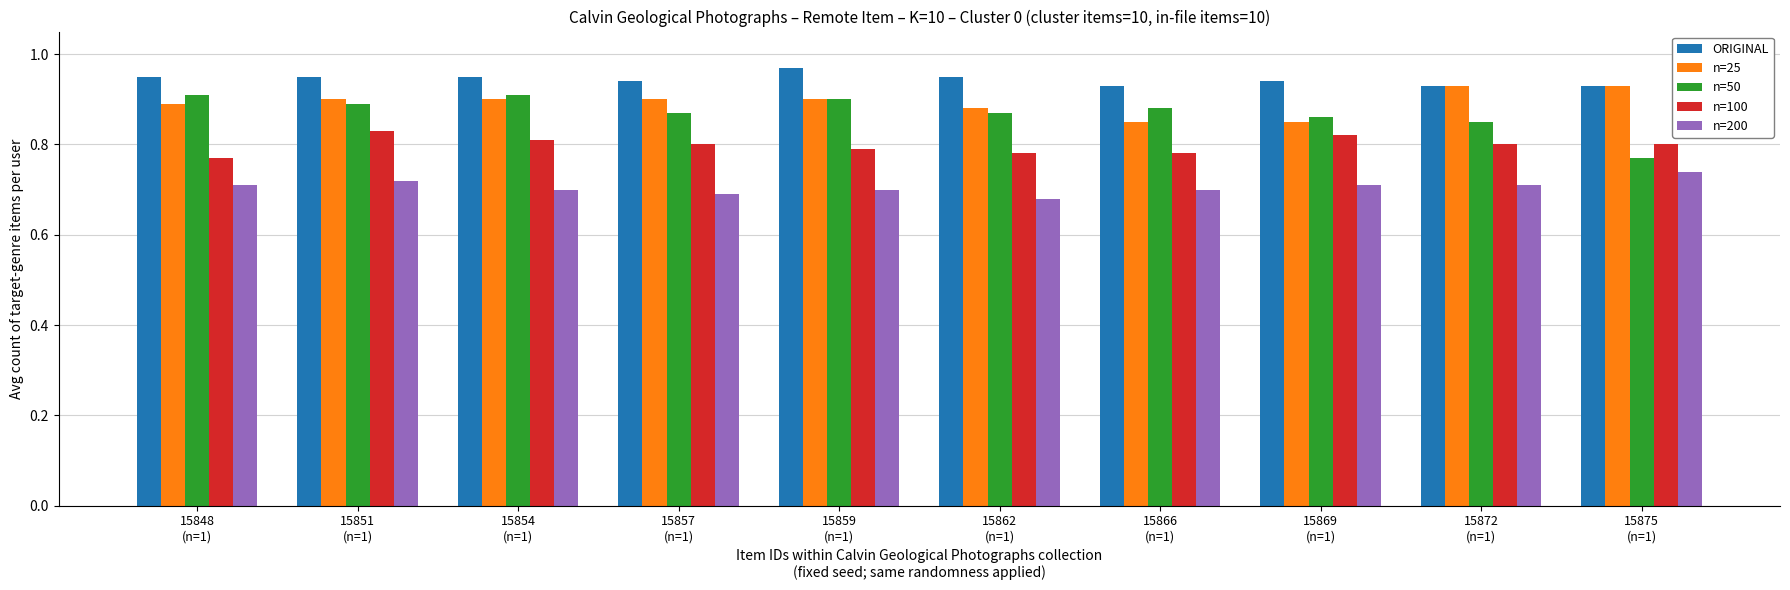

Which series has the largest total across all categories?

ORIGINAL